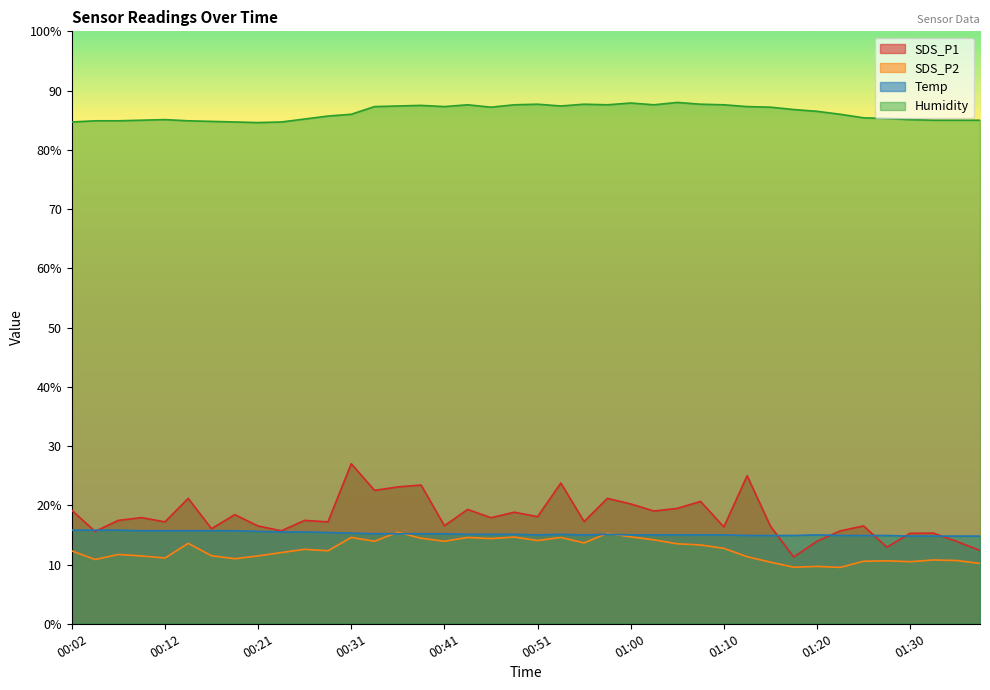

Rank the series at 00:48 from highest to lowest value.

Humidity, SDS_P1, Temp, SDS_P2